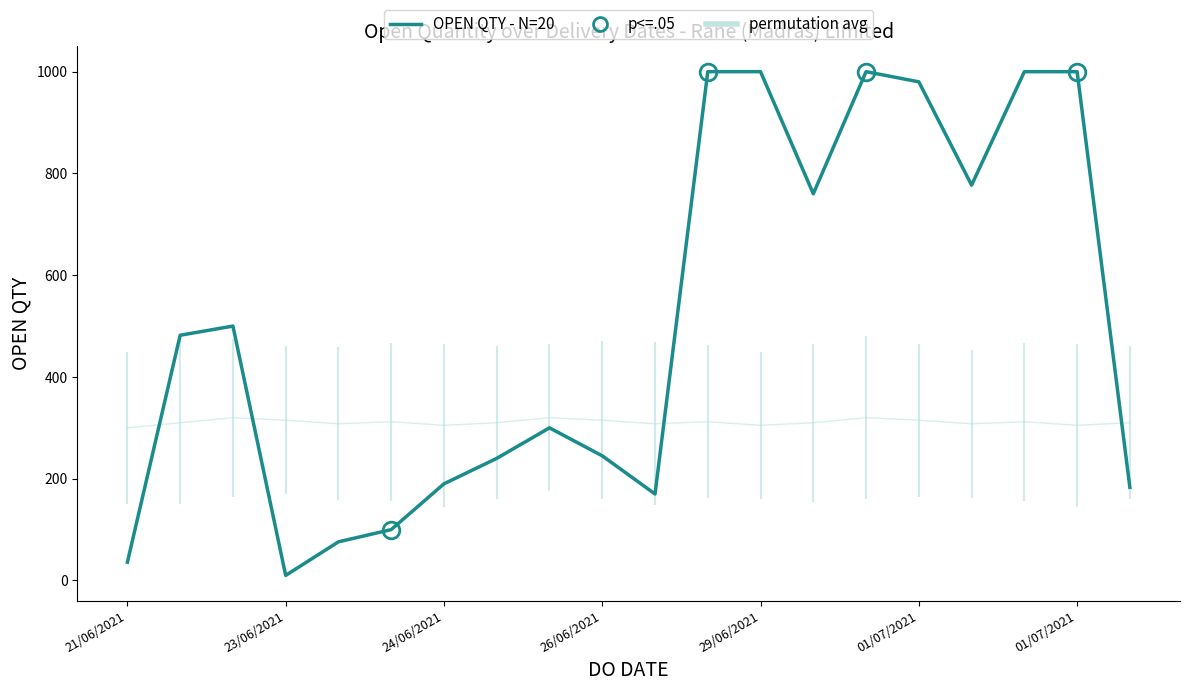

How many points are higher than both their immediate neighbors (excluding endpoints)?

3